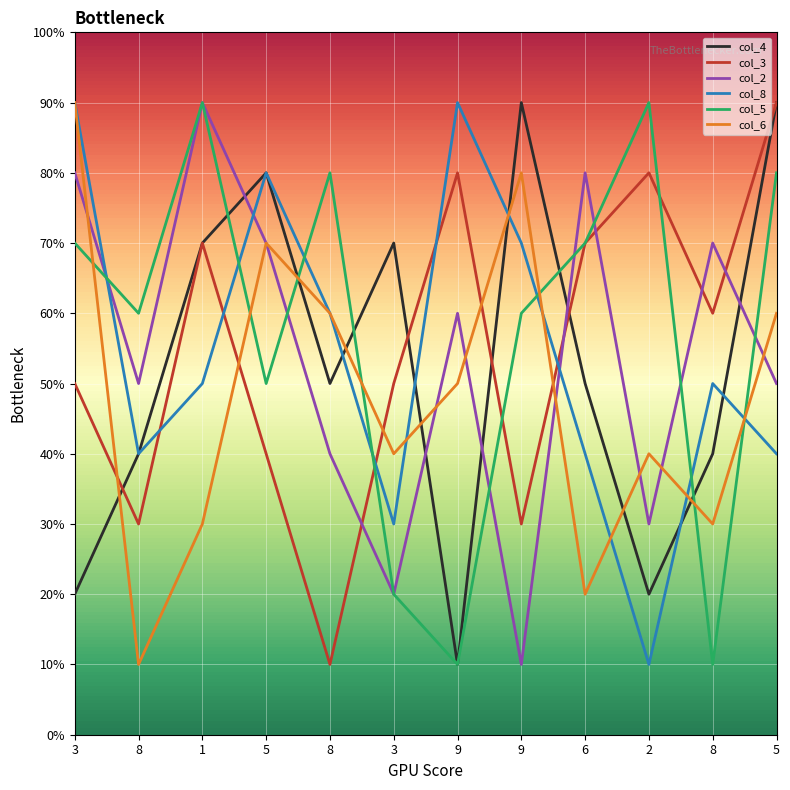

Which series has the largest total across all categories?

col_5